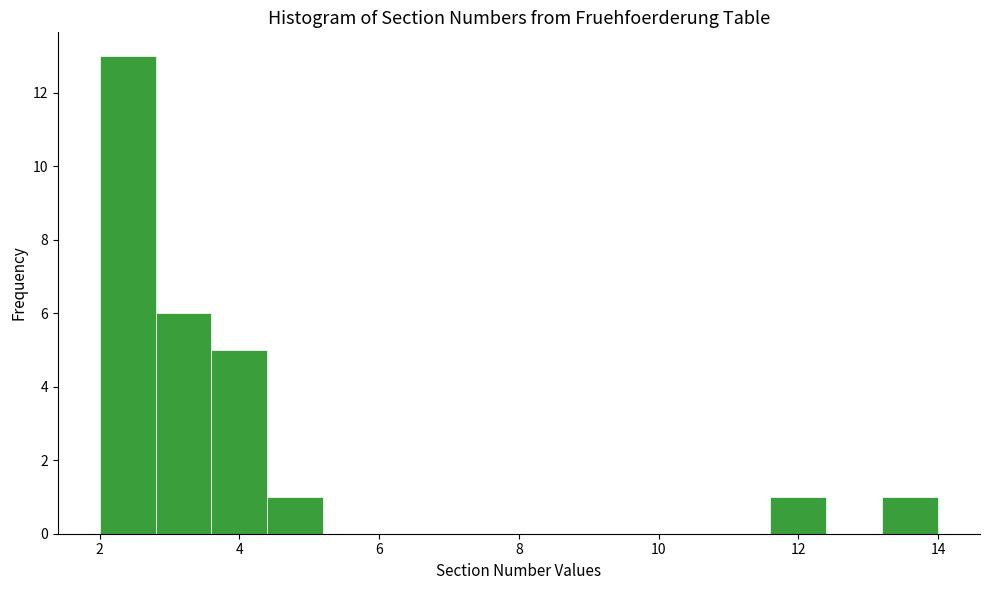

Reading left to right, transcribe this chart: for each bar, give the range it covers on the x-axis and its height. The values are not printed on the chart, so give them approximately, as read against the axis.

2.0 to 2.8: 13
2.8 to 3.6: 6
3.6 to 4.4: 5
4.4 to 5.2: 1
5.2 to 6.0: 0
6.0 to 6.8: 0
6.8 to 7.6: 0
7.6 to 8.4: 0
8.4 to 9.2: 0
9.2 to 10.0: 0
10.0 to 10.8: 0
10.8 to 11.6: 0
11.6 to 12.4: 1
12.4 to 13.2: 0
13.2 to 14.0: 1